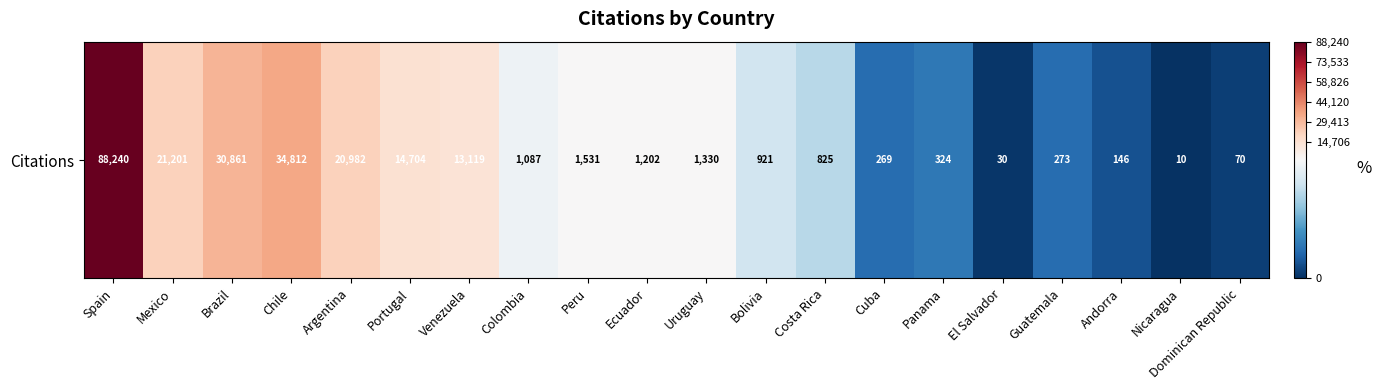

What is the sum of the values at Cuba and Peru?

1800